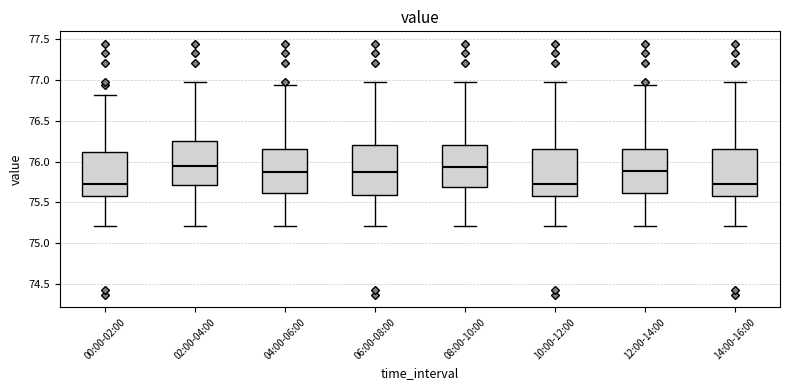

Where is the lower edge of the box for 12:00-14:00 on the y-axis? The values are not printed on the chart, so give them approximately, as read against the axis.

75.60